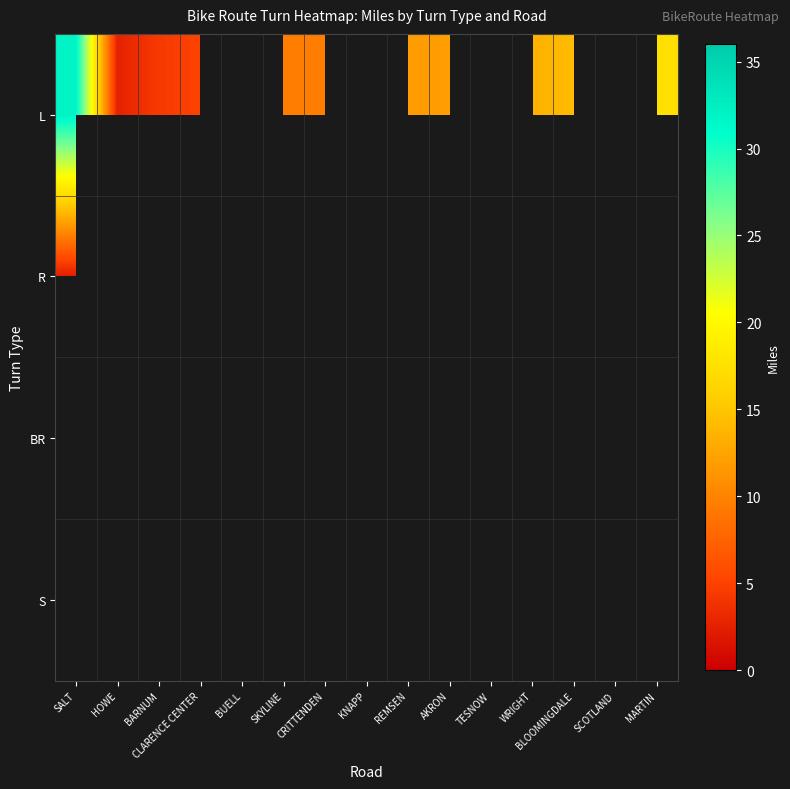

What is the sum of the L values at HOWE and REMSEN?

14.4